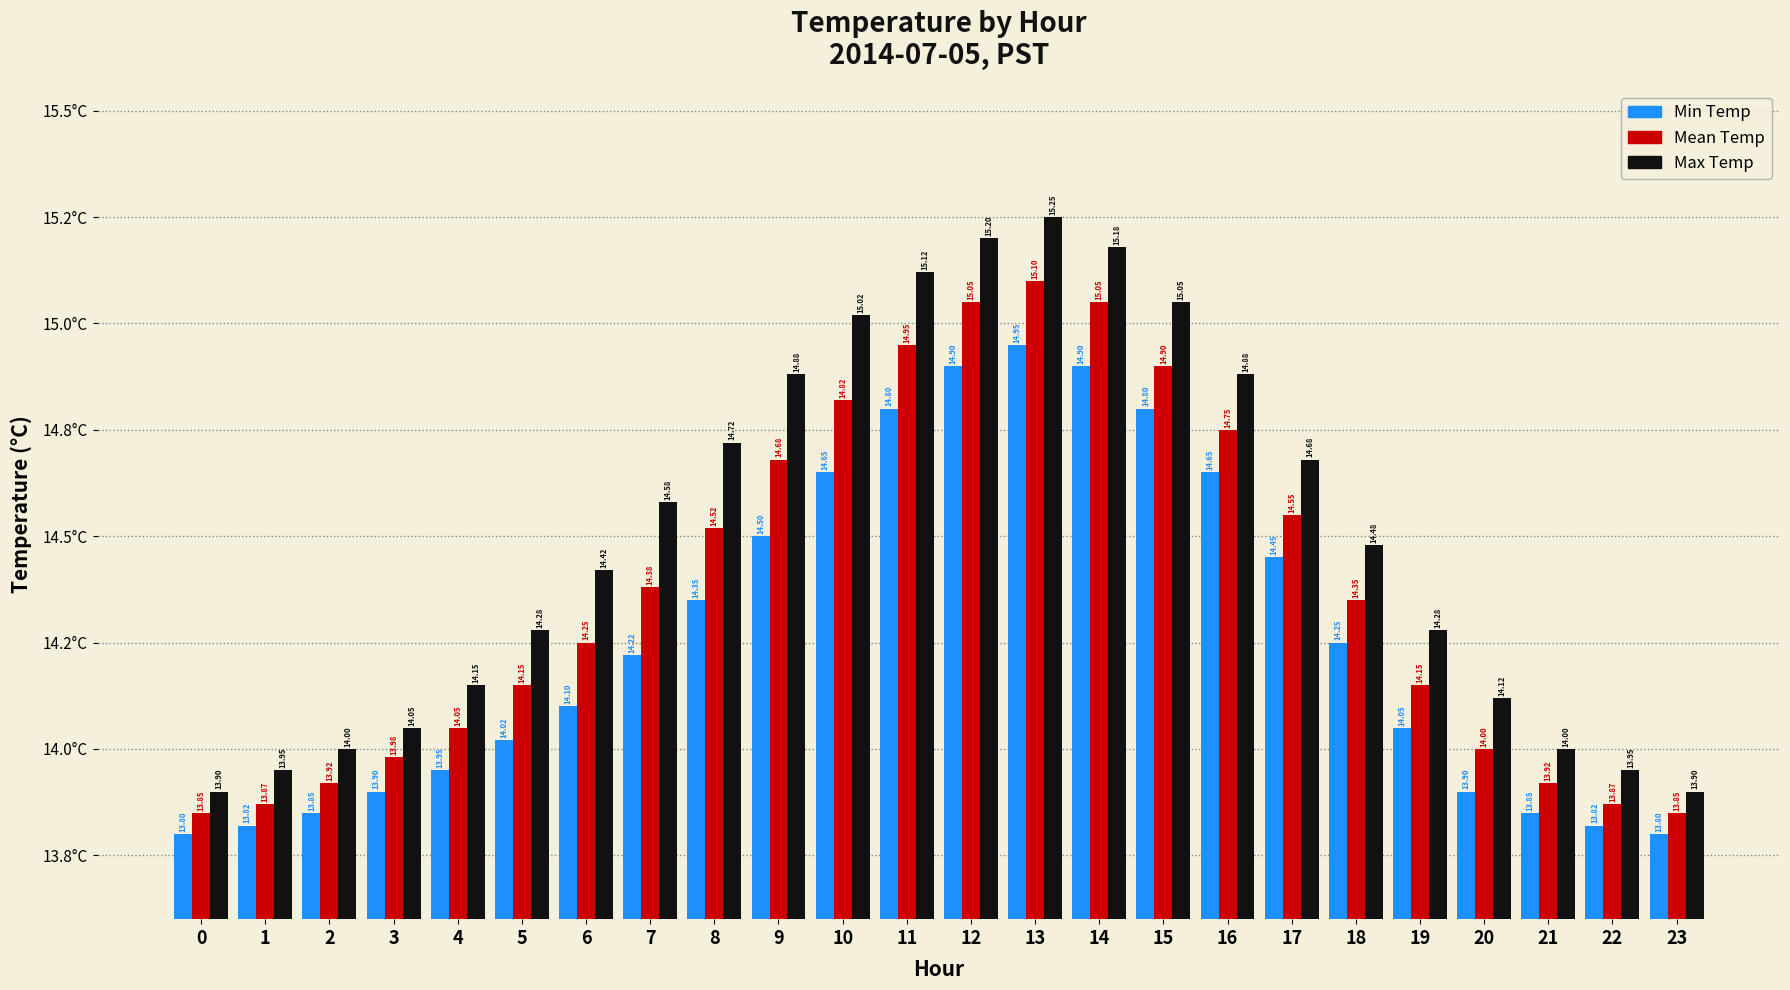

Are the bars horizontal?

No